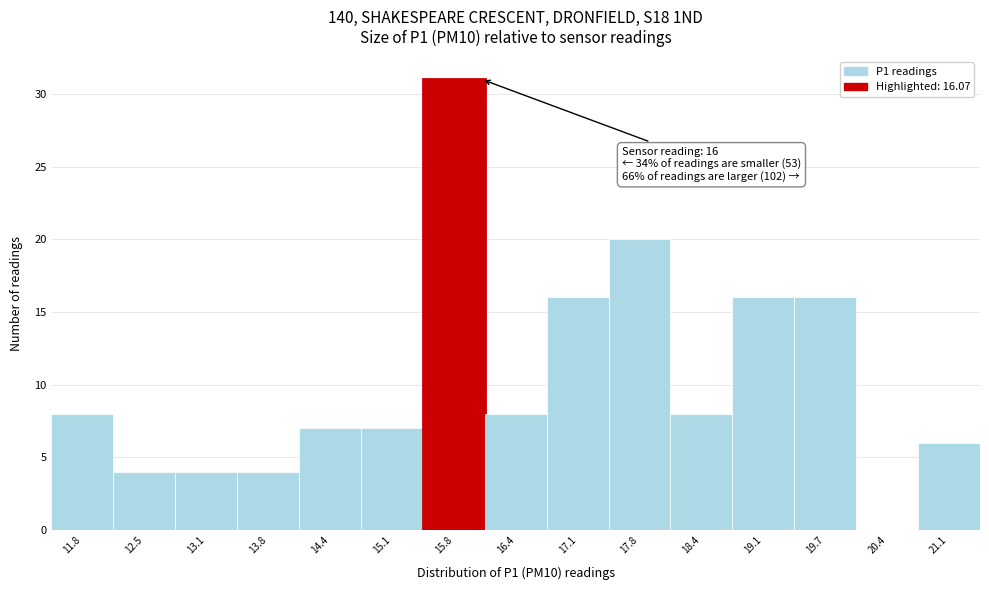

Over which range of the x-axis is the bar tallest?

15.4 to 16.1